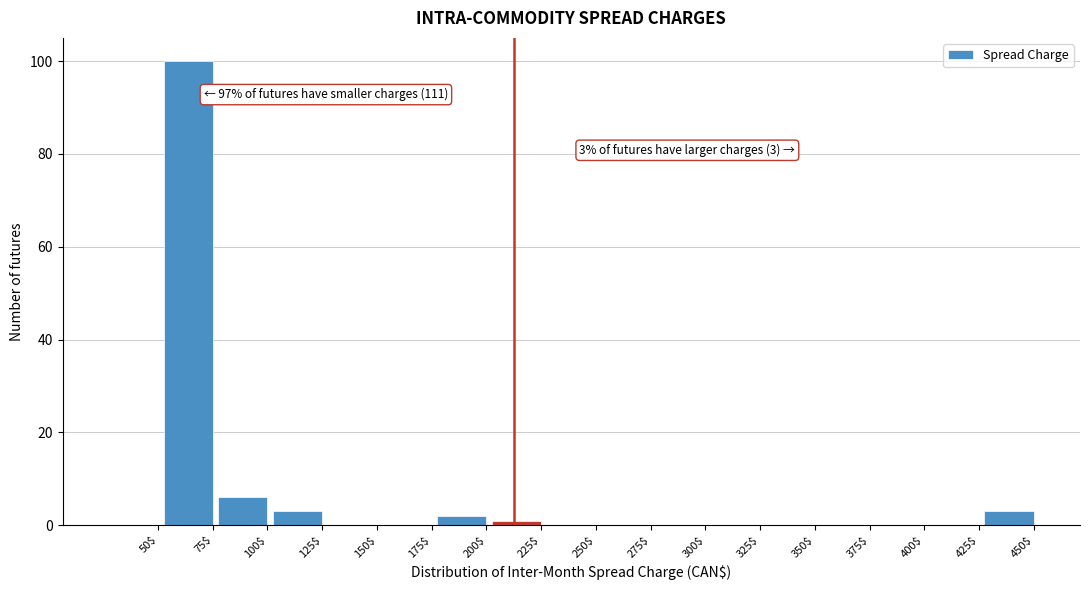

Which label corresponds to the largest value in the chart?

75$